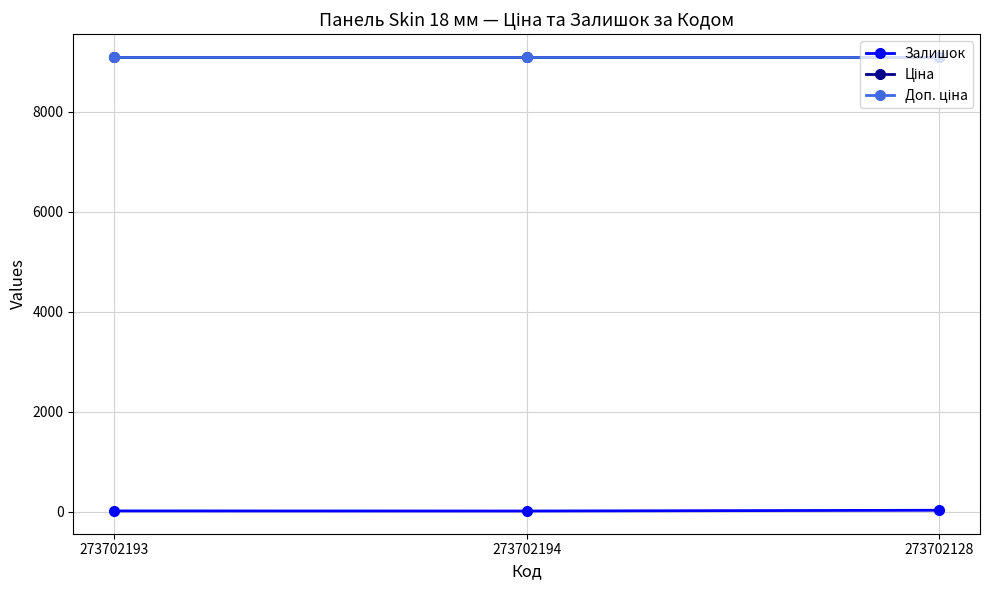

At which label is Доп. ціна closest to 9092?

273702193